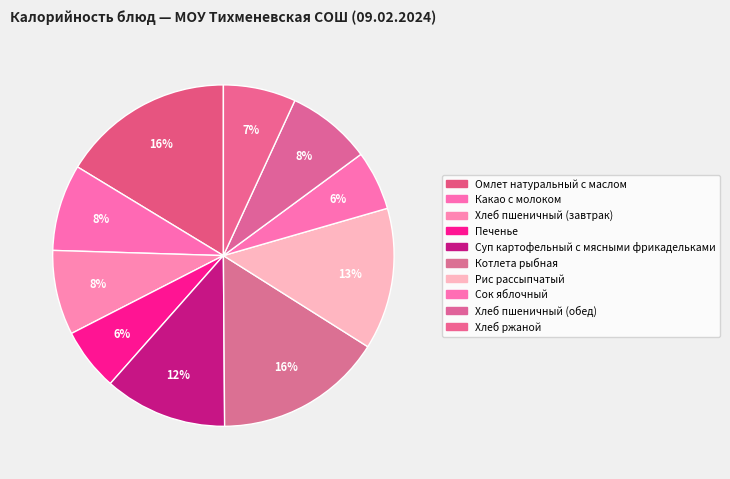

Is there a majority slice in this chart?

No